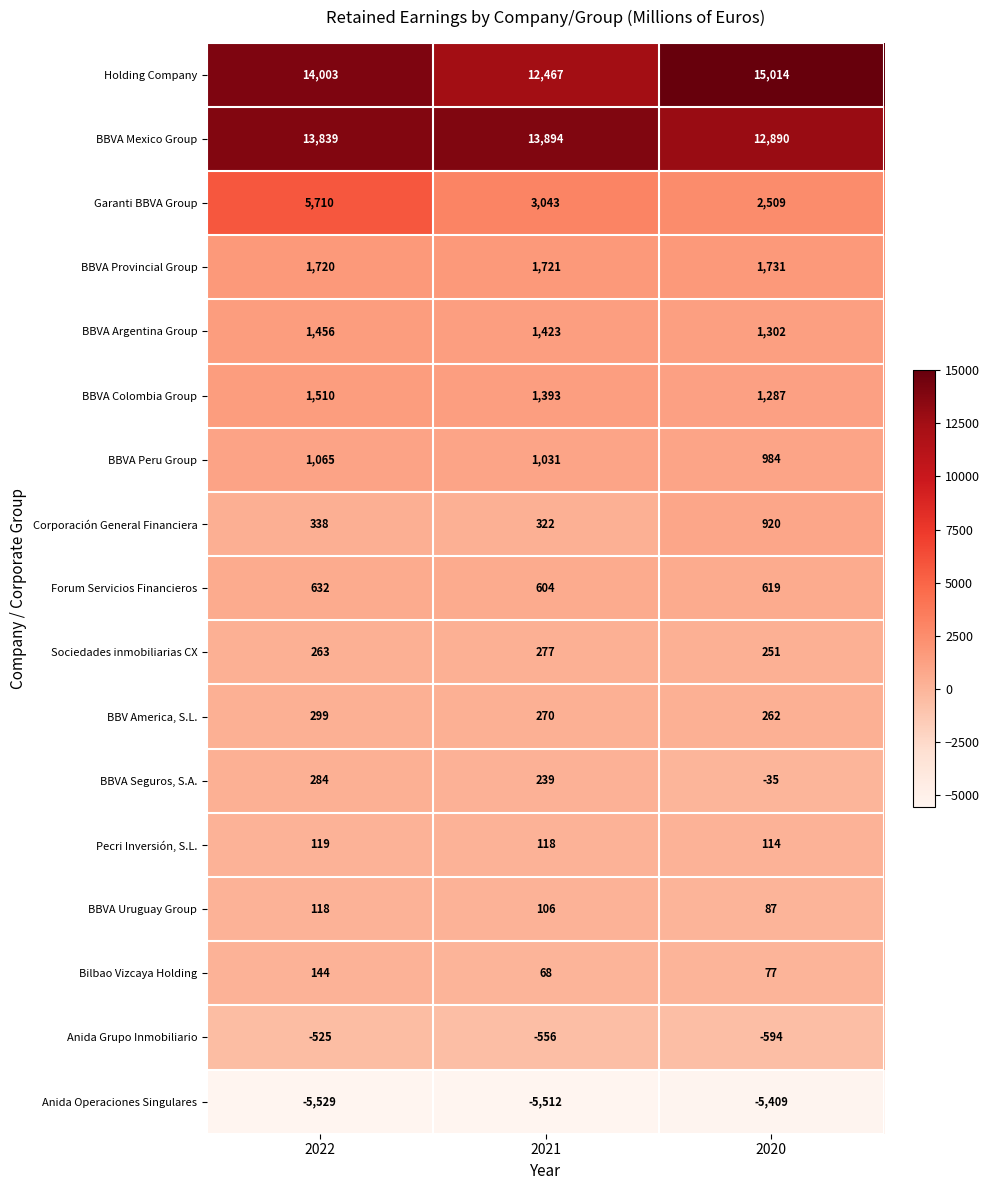

How many BBVA Peru Group values are between 984 and 1065?

3